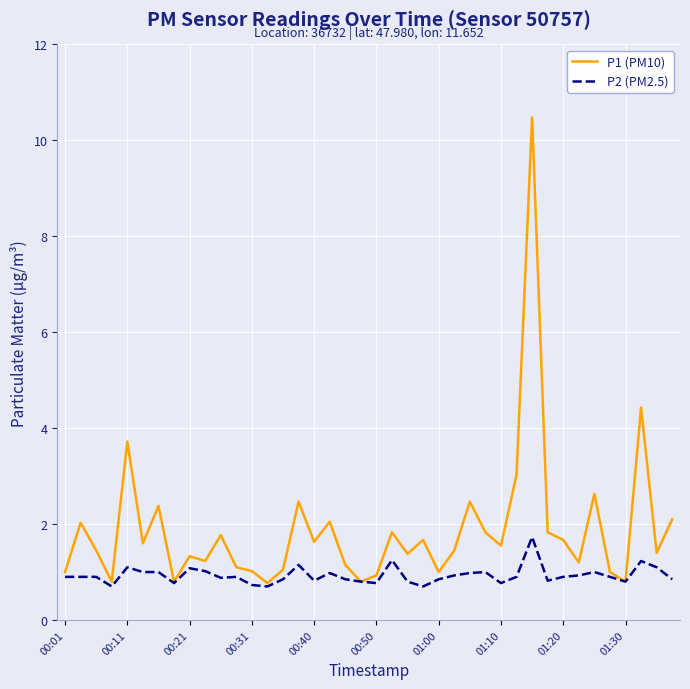

Which series has the largest total across all categories?

P1 (PM10)